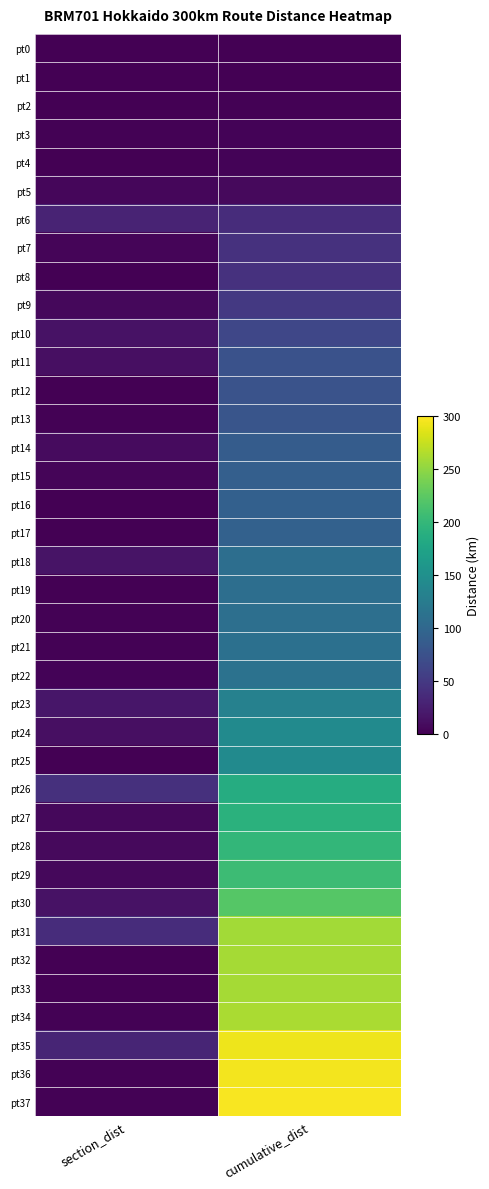

What is the spread (max minus min) of values at cumulative_dist?

296.5